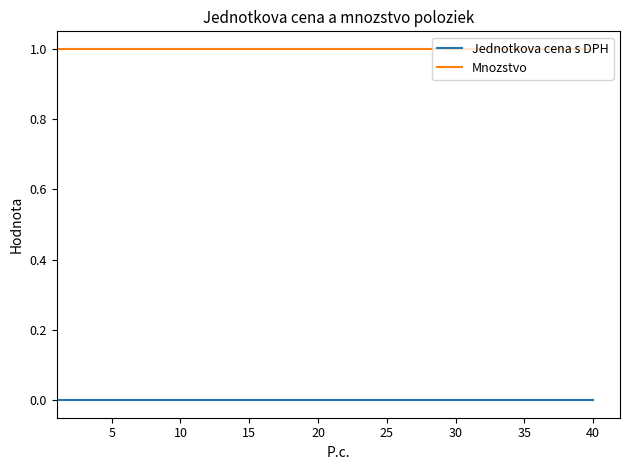

Rank the series by their maximum value, from highest to lowest.

Mnozstvo, Jednotkova cena s DPH